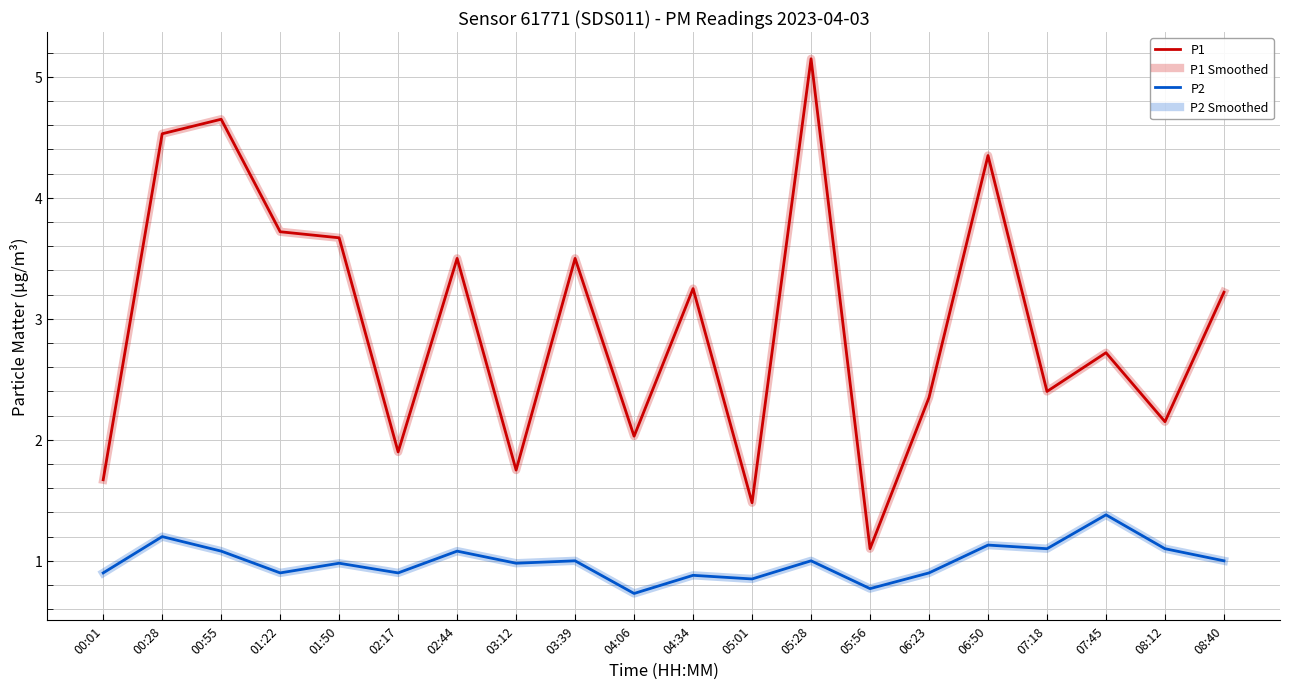

At 08:12, list the series in order from largest to smallest.

P1, P1 Smoothed, P2, P2 Smoothed